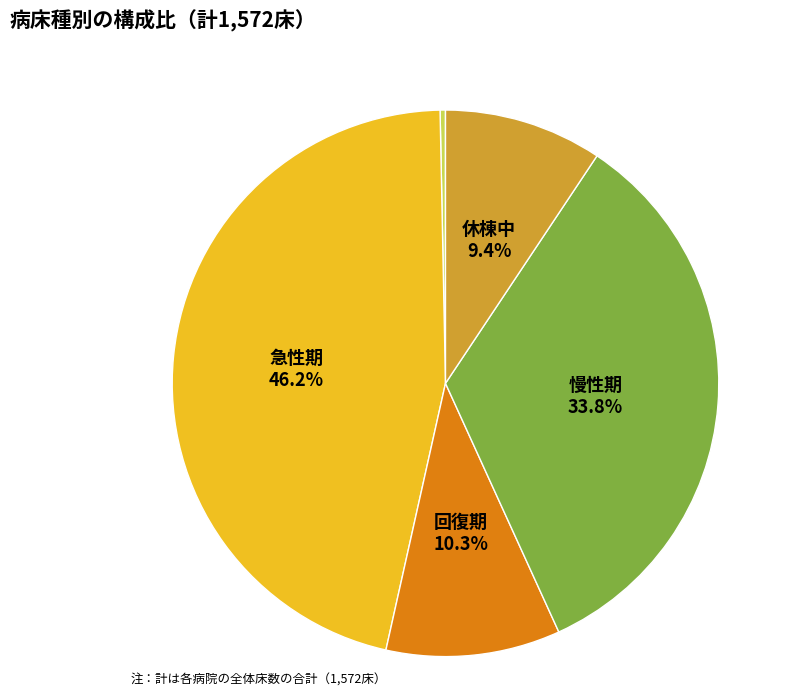

Does any single category account for the majority?

No